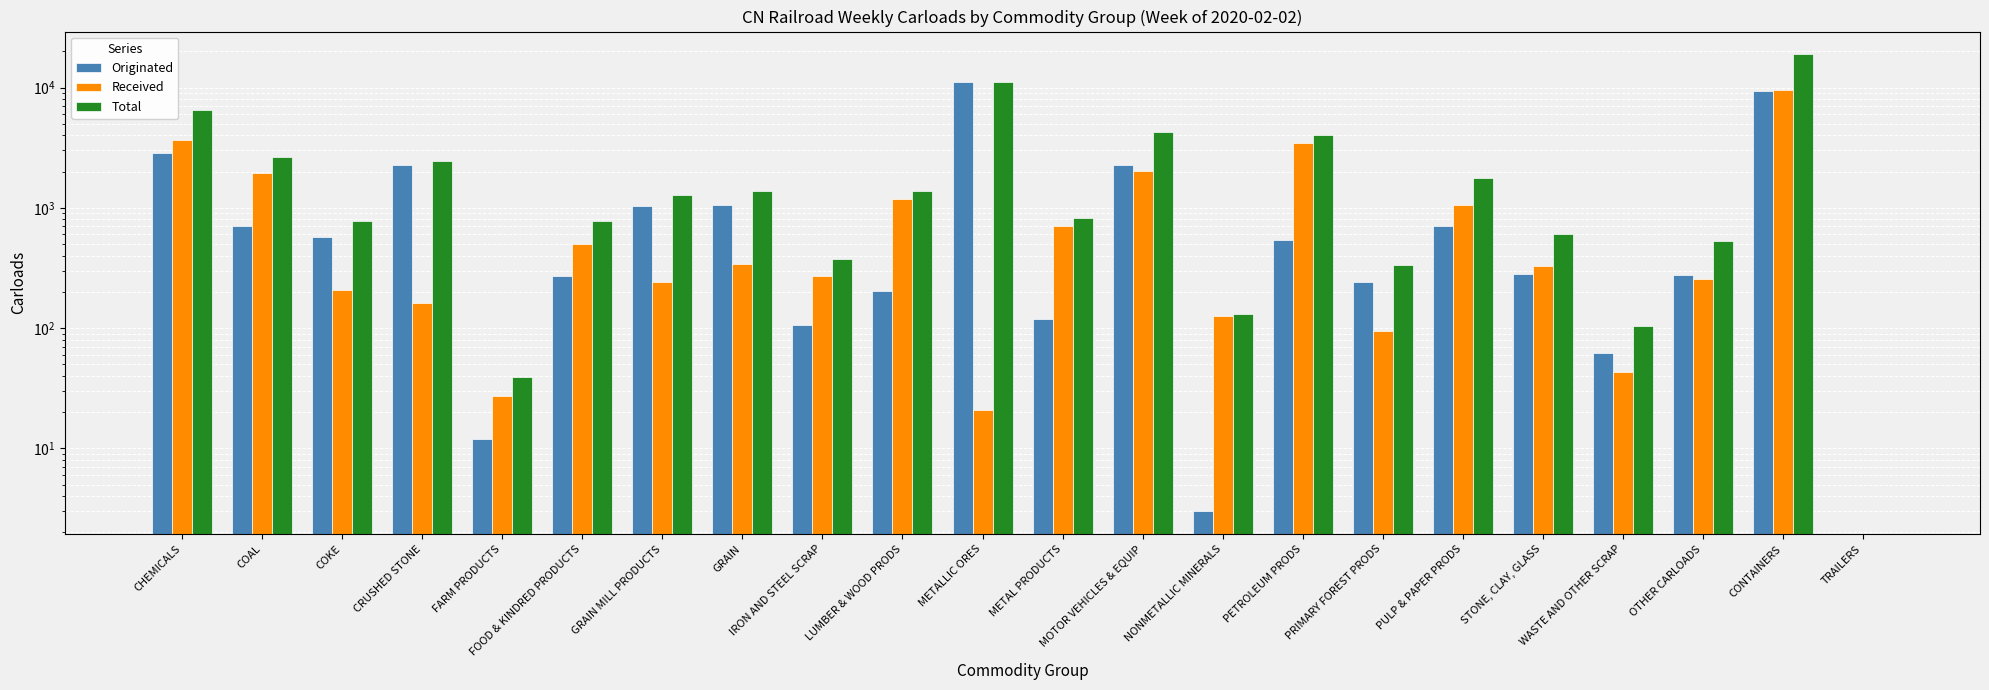

What is the sum of the Received values at TRAILERS and PETROLEUM PRODS?

3476